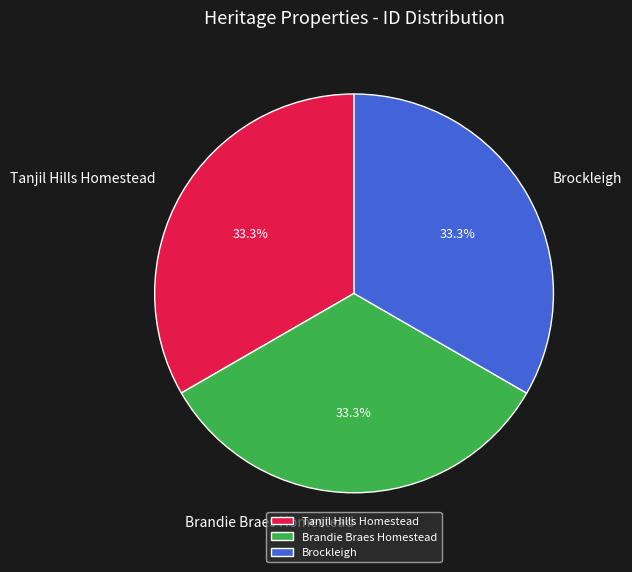

How many slices are in this pie chart?

3